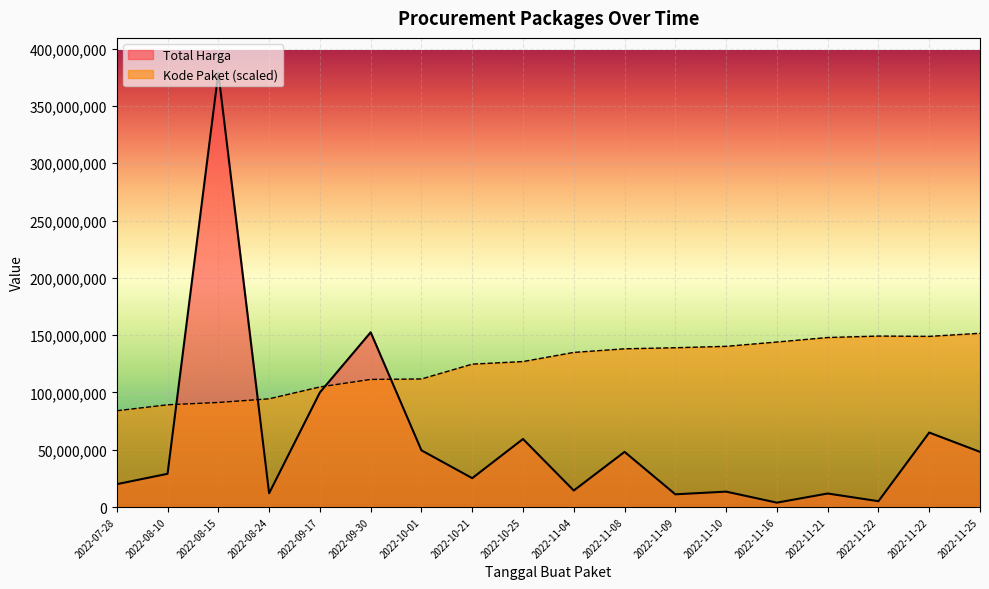

Rank the series at 2022-11-08 from lowest to highest value.

Total Harga, Kode Paket (scaled)